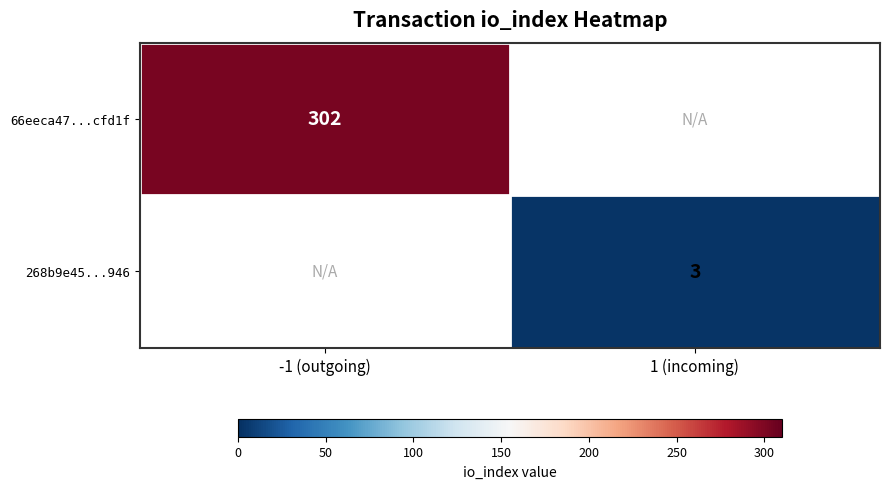

The 66eeca47...cfd1f series shows 302 at -1 (outgoing). True or false?

True